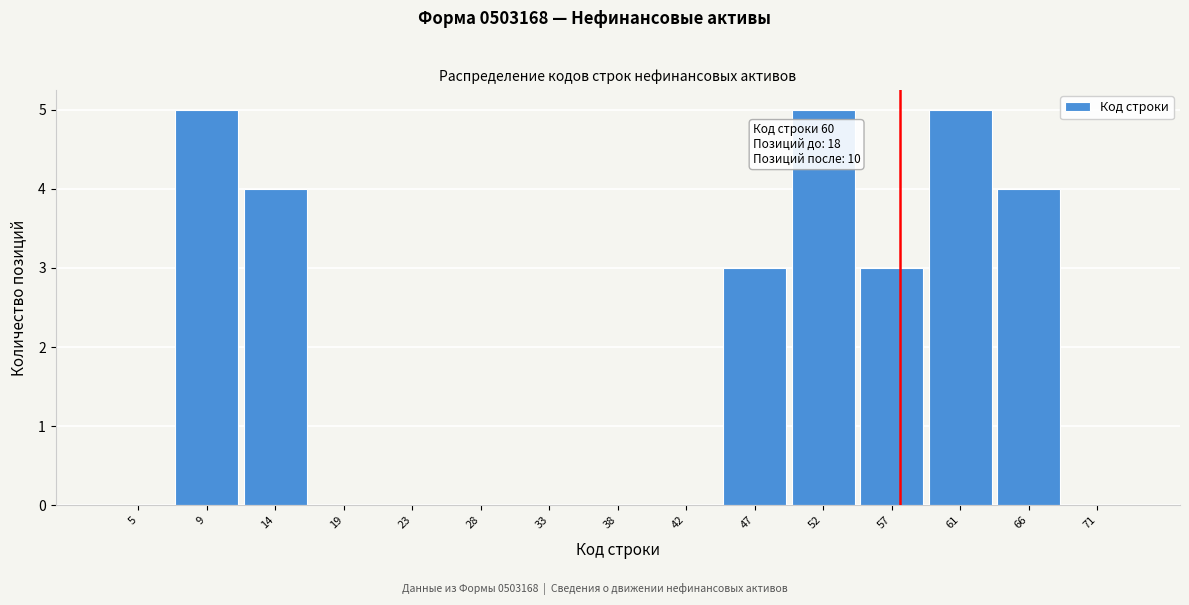

Reading right to left, extract all data points from this chart.

71=0	66=4	61=5	57=3	52=5	47=3	42=0	38=0	33=0	28=0	23=0	19=0	14=4	9=5	5=0